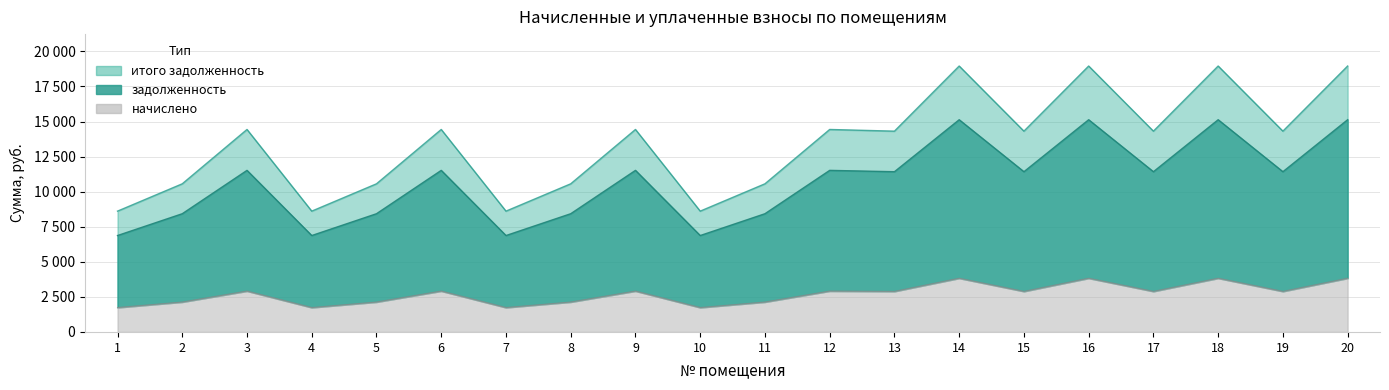

What is the minimum value shown in the chart?

1739.9